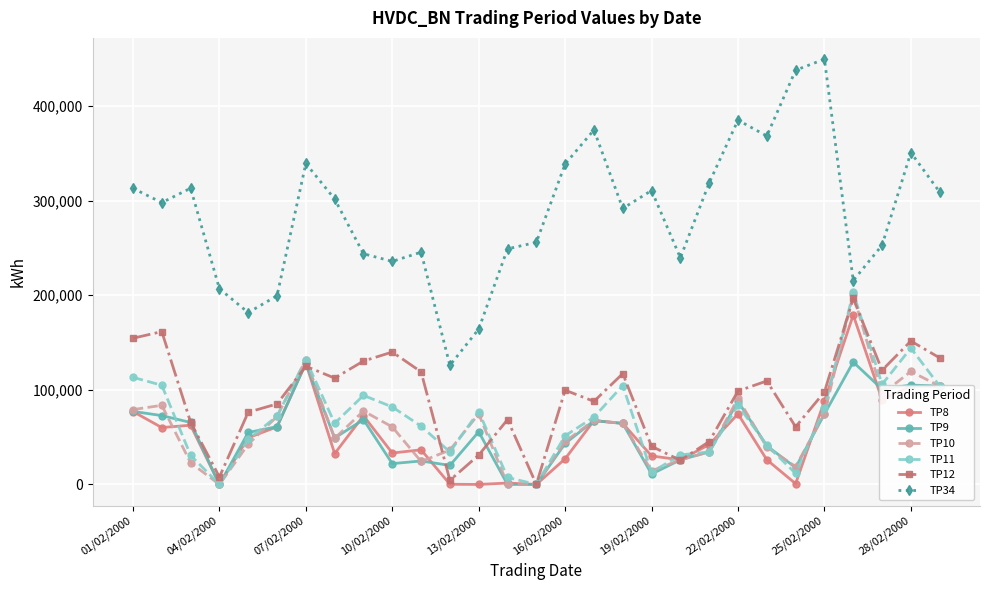

Which series has the largest total across all categories?

TP34